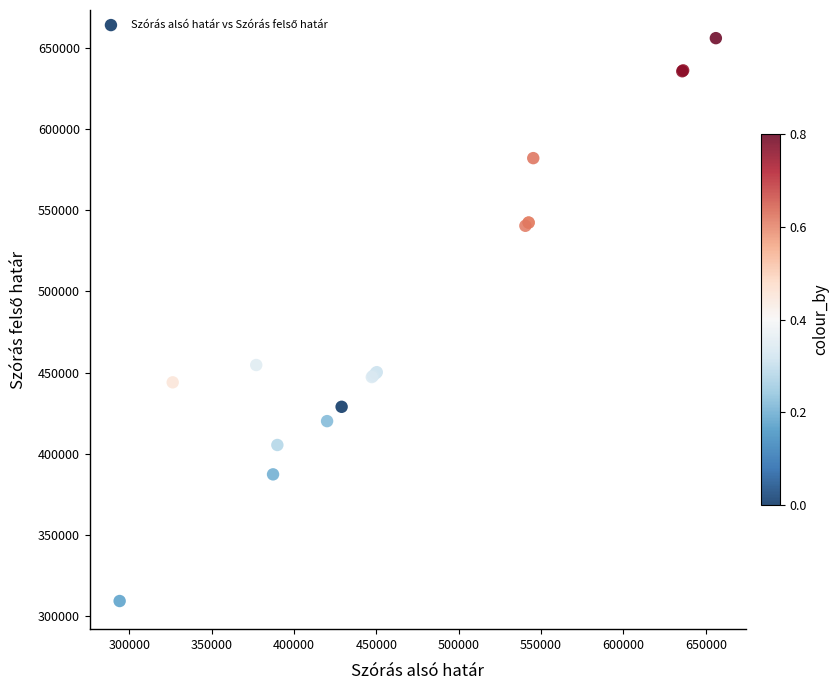

What Y value in the scatter plot is closest to 482664?

454665